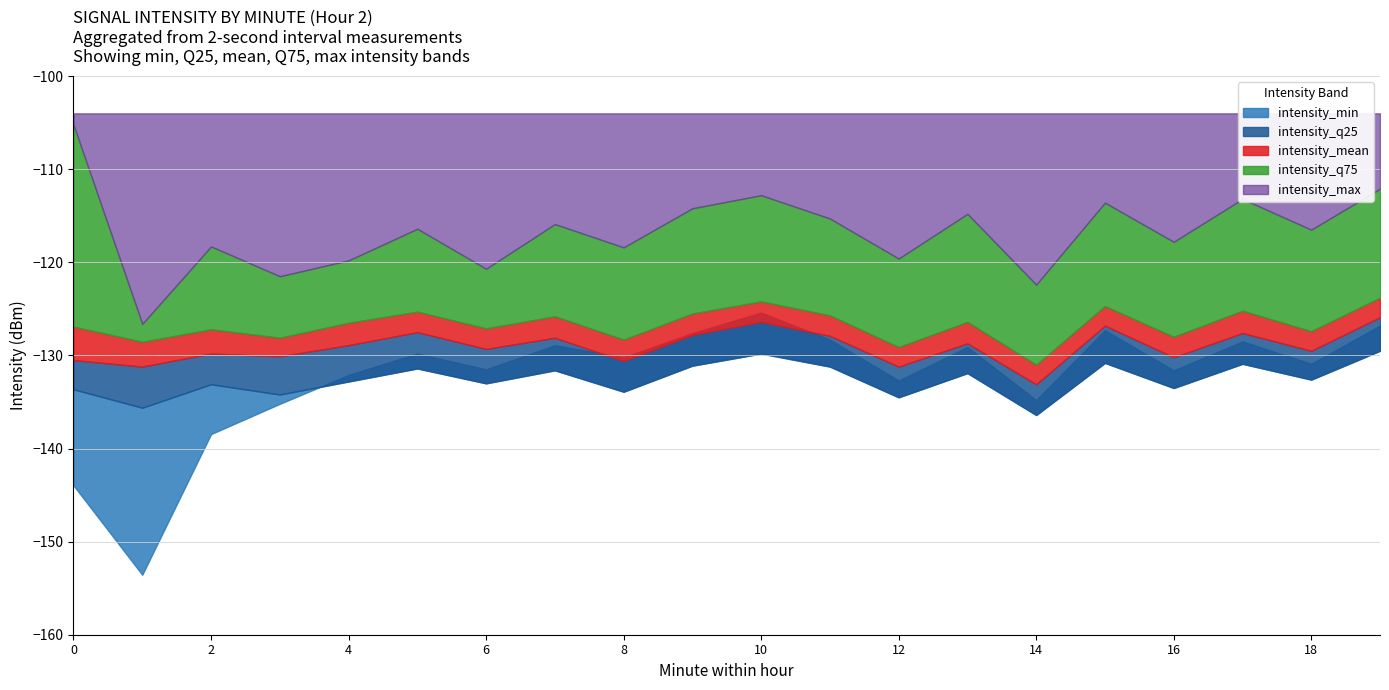

Reading left to right, what are all the values shown in this chart?

intensity_min: 0=-144.0	1=-153.6	2=-138.4	3=-135.2	4=-132.1	5=-129.8	6=-131.5	7=-128.9	8=-130.2	9=-127.6	10=-125.4	11=-128.3	12=-132.7	13=-129.1	14=-134.8	15=-127.3	16=-131.6	17=-128.5	18=-130.9	19=-126.8
intensity_mean: 0=-130.5	1=-131.2	2=-129.8	3=-130.1	4=-128.9	5=-127.5	6=-129.3	7=-128.1	8=-130.6	9=-127.8	10=-126.4	11=-127.9	12=-131.2	13=-128.7	14=-133.1	15=-126.8	16=-130.2	17=-127.6	18=-129.5	19=-125.9
intensity_max: 0=-105.2	1=-126.6	2=-118.3	3=-121.5	4=-119.8	5=-116.4	6=-120.7	7=-115.9	8=-118.4	9=-114.2	10=-112.8	11=-115.3	12=-119.6	13=-114.8	14=-122.4	15=-113.6	16=-117.8	17=-113.2	18=-116.5	19=-112.1
intensity_q75: 0=-126.9	1=-128.5	2=-127.2	3=-128.1	4=-126.5	5=-125.3	6=-127.1	7=-125.8	8=-128.3	9=-125.5	10=-124.2	11=-125.7	12=-129.1	13=-126.4	14=-131.0	15=-124.7	16=-128.0	17=-125.2	18=-127.4	19=-123.8
intensity_q25: 0=-133.6	1=-135.6	2=-133.1	3=-134.2	4=-132.8	5=-131.4	6=-133.0	7=-131.6	8=-133.9	9=-131.1	10=-129.8	11=-131.2	12=-134.5	13=-131.9	14=-136.4	15=-130.8	16=-133.5	17=-130.9	18=-132.6	19=-129.5